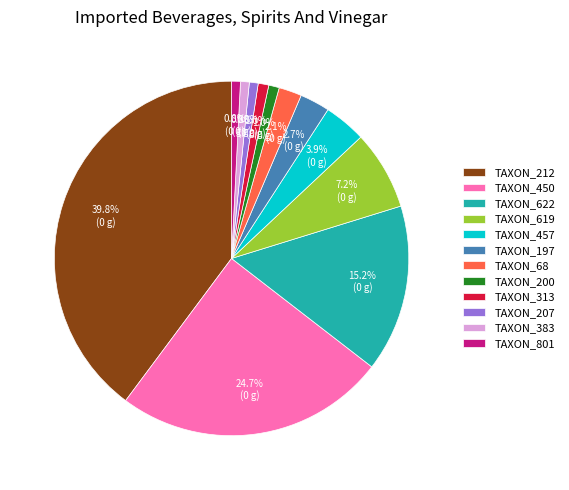

Which has a higher value, TAXON_313 or TAXON_457?

TAXON_457